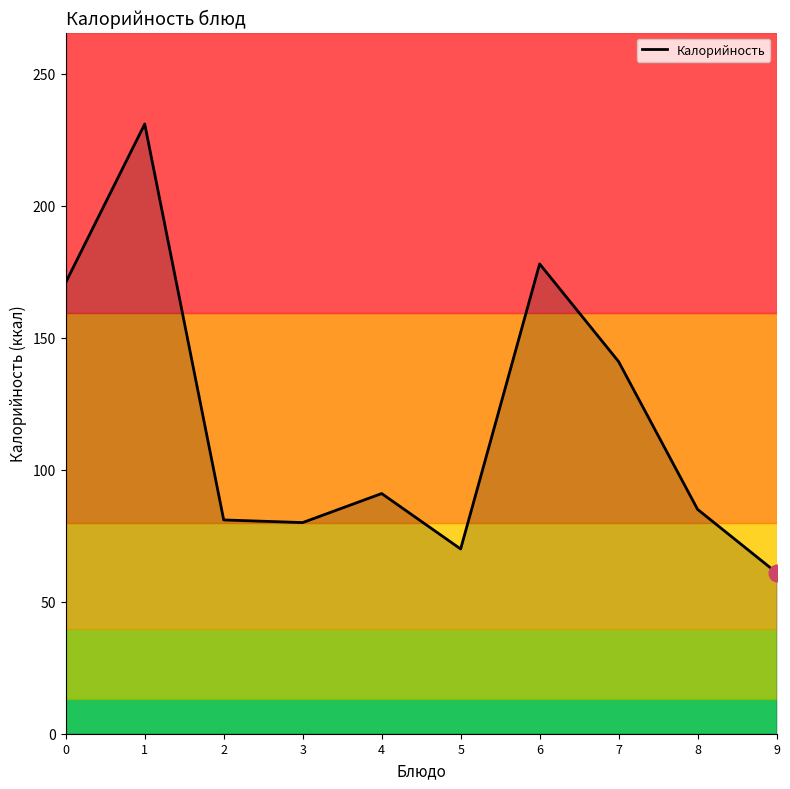

The value at 5 is 39. True or false?

False